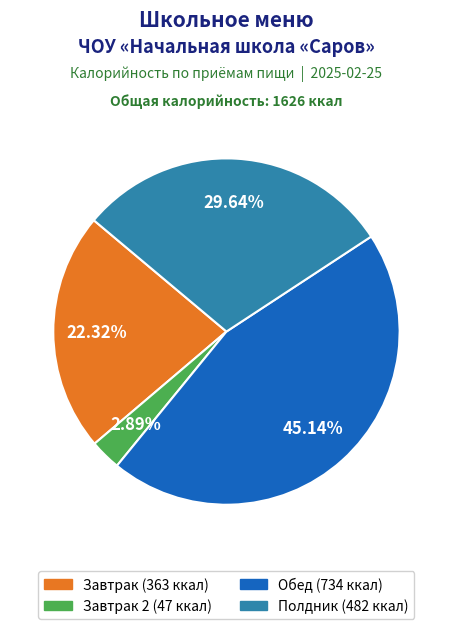

To the nearest percent, what is the average slice percentage?

25%